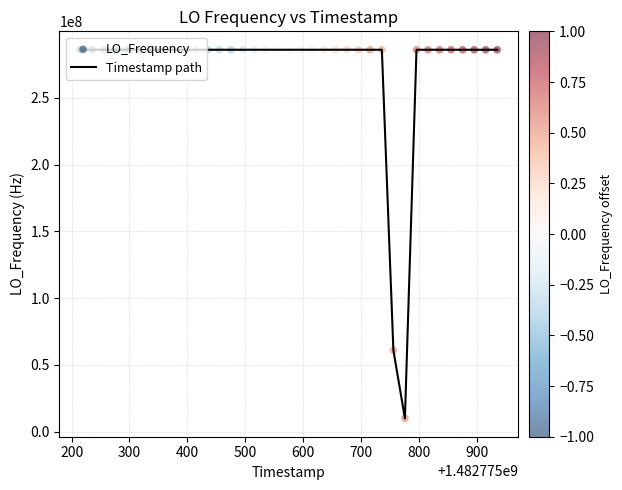

What is the difference between the maximum and minimum values?

276047065.1